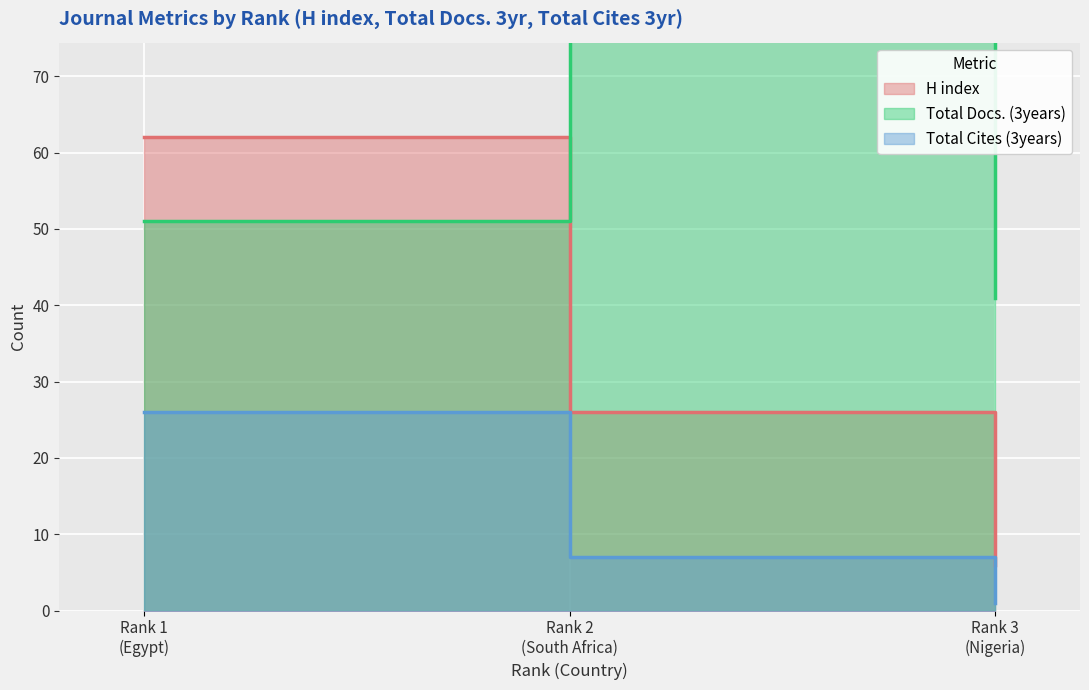

At how many categories does at least one series exceed 71?

1